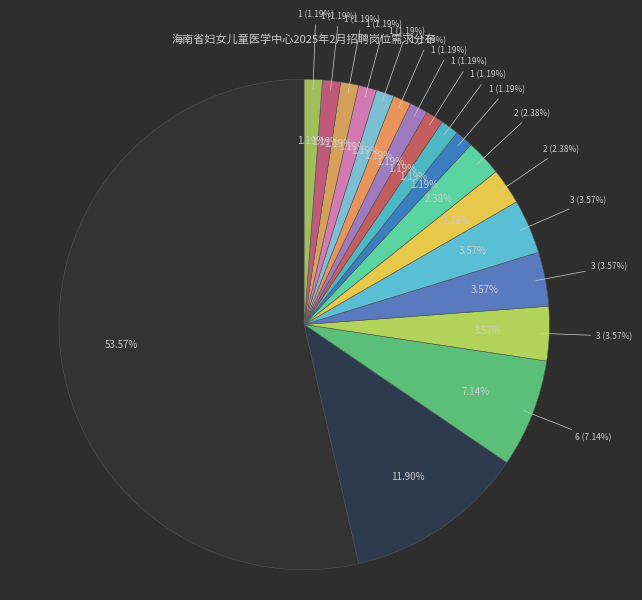

What is the smallest slice in the pie chart?

心理健康促进科学科带头人